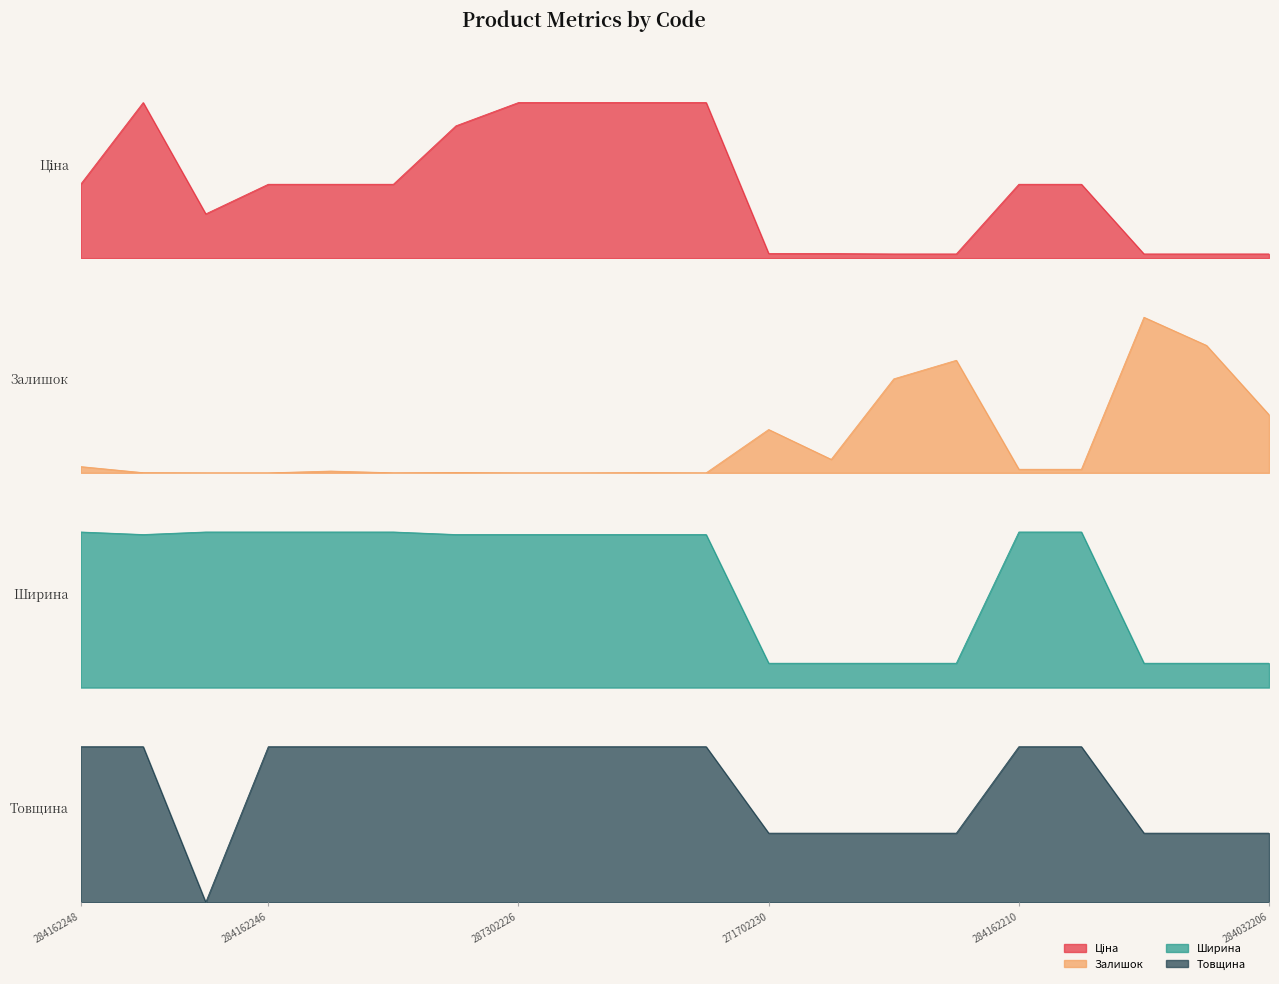

What are all the series names shown in the legend?

Ціна, Залишок, Ширина, Товщина